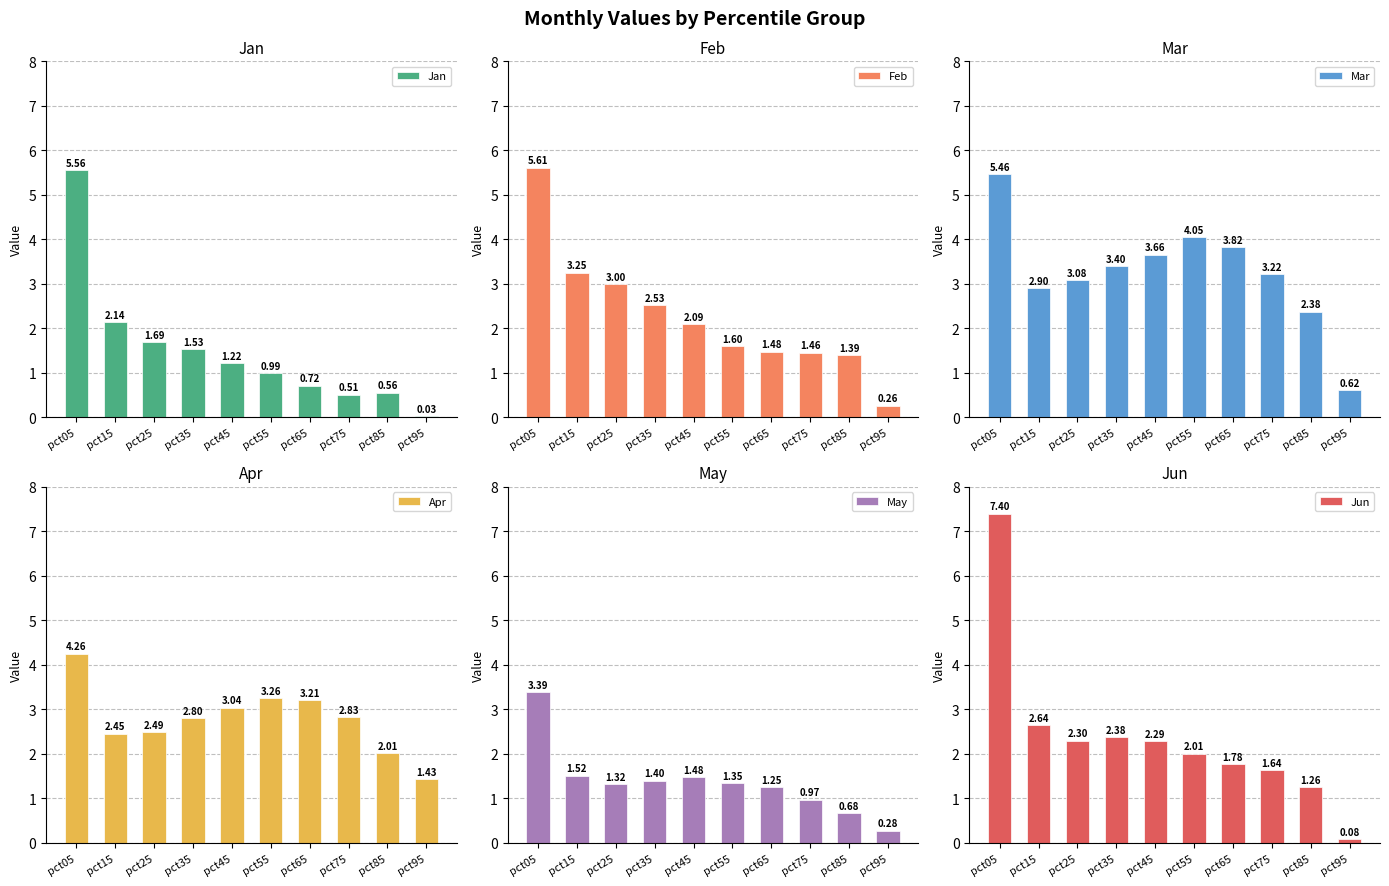

What is the value of the Feb bar at the 7th from the left?

1.5